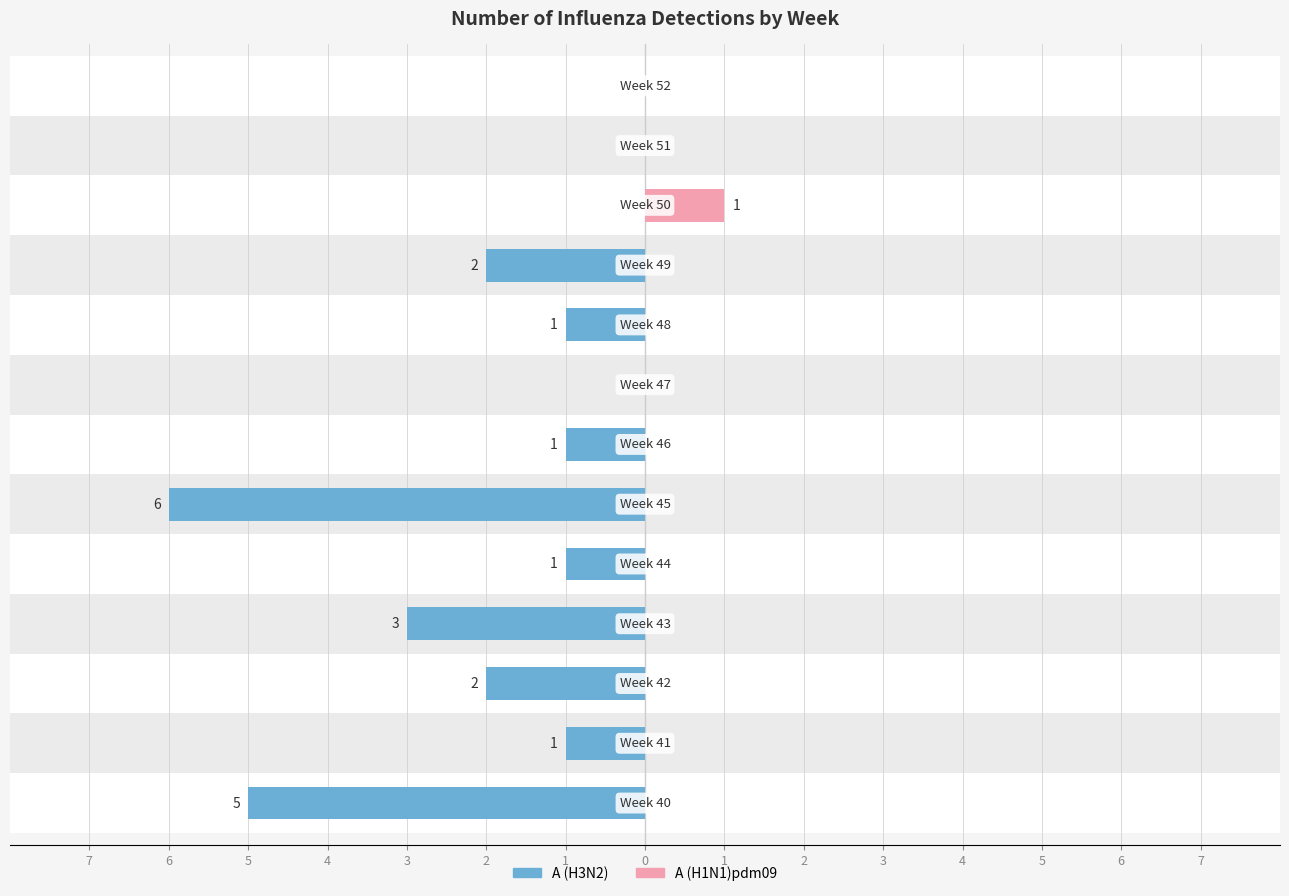

What are all the series names shown in the legend?

A (H3N2), A (H1N1)pdm09